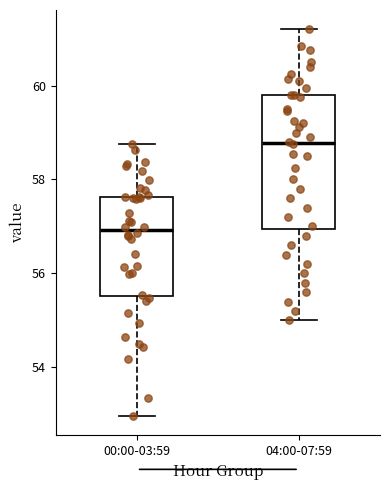

Comparing the boxes themselves (not the whiskers), which one is the tallest?

04:00-07:59